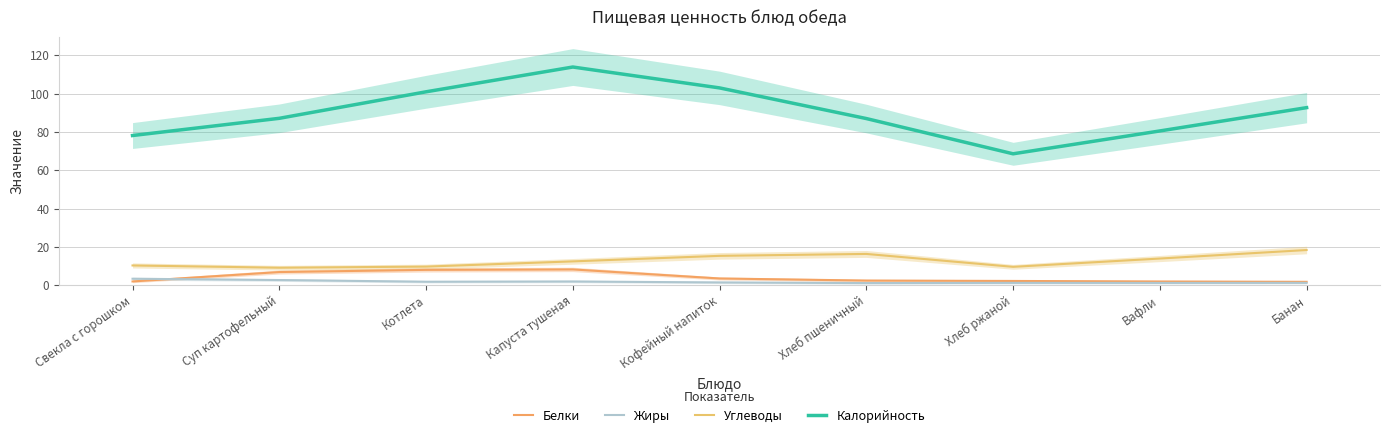

What position from the left is Хлеб ржаной?

7